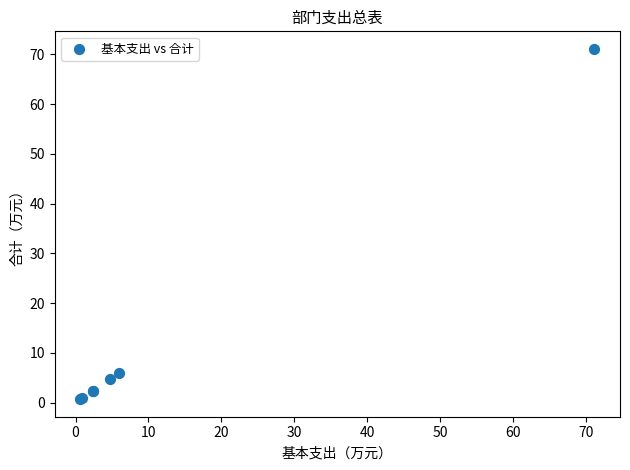

What Y value in the scatter plot is closest to 35?

5.9